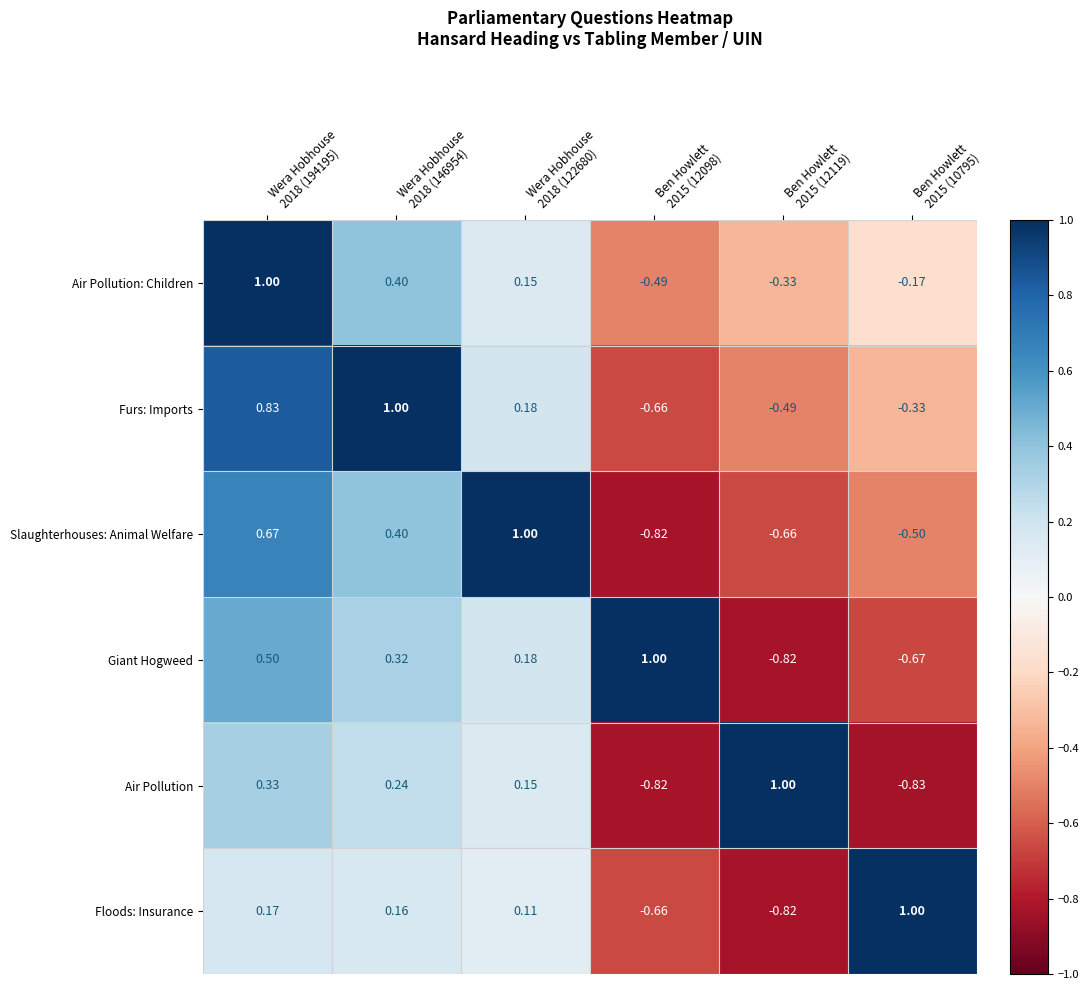

Which series has the largest total across all categories?

Air Pollution: Children